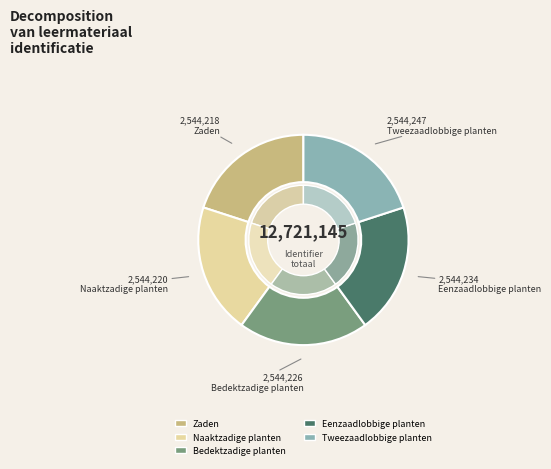

The Naaktzadige planten slice represents 20% of the pie. True or false?

True